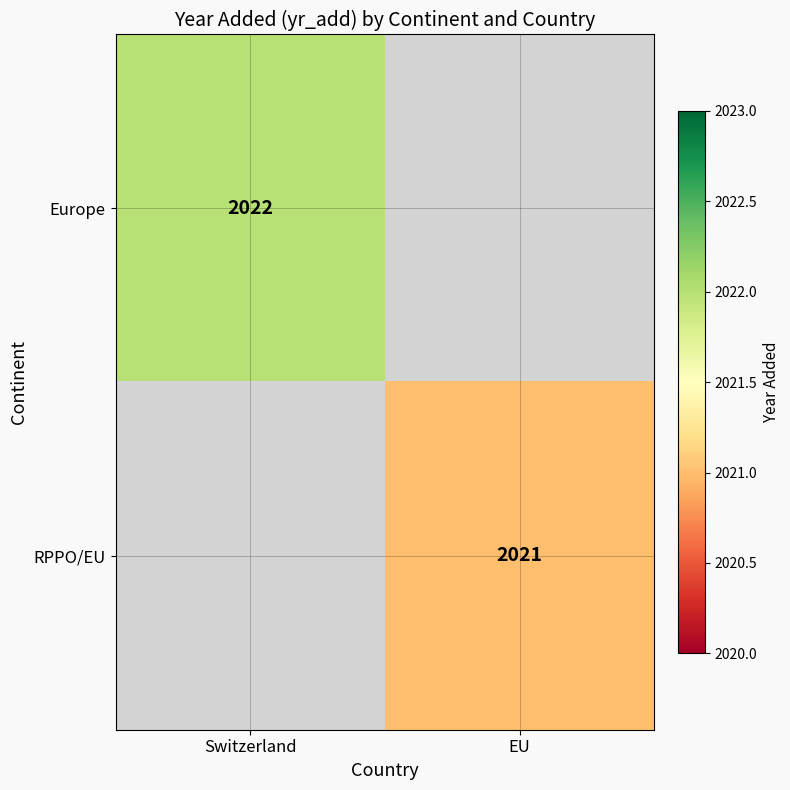

Is it true that Europe equals 2022 at Switzerland?

True